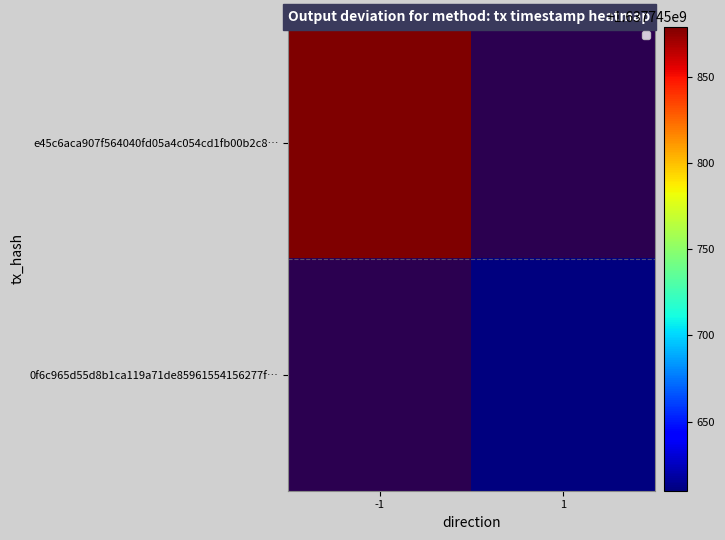

What is the maximum value shown in the chart?

1637745879